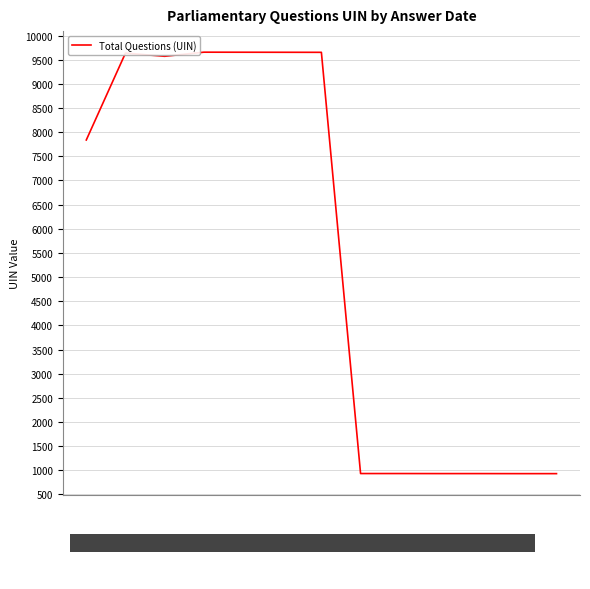

Approximately how many times larger is the value at 2015-09-14 compared to 2015-09-07?

1.2